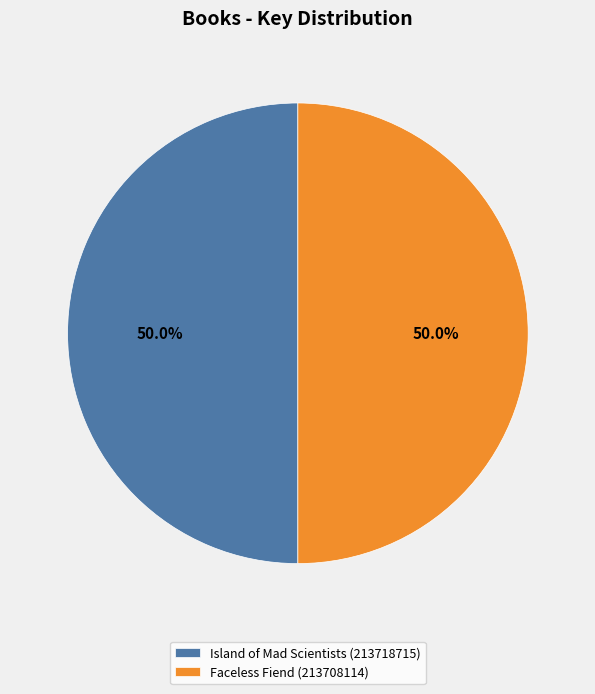

Is the sum of Faceless Fiend (213708114) and Island of Mad Scientists (213718715) greater than half?

Yes